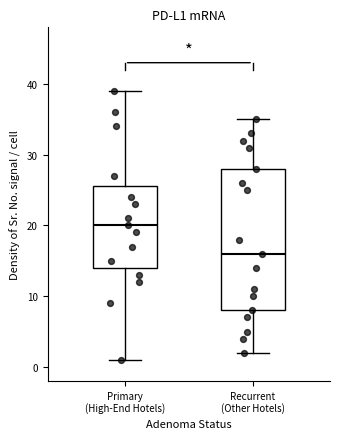

Which box has the highest median line?

Primary (High-End Hotels)